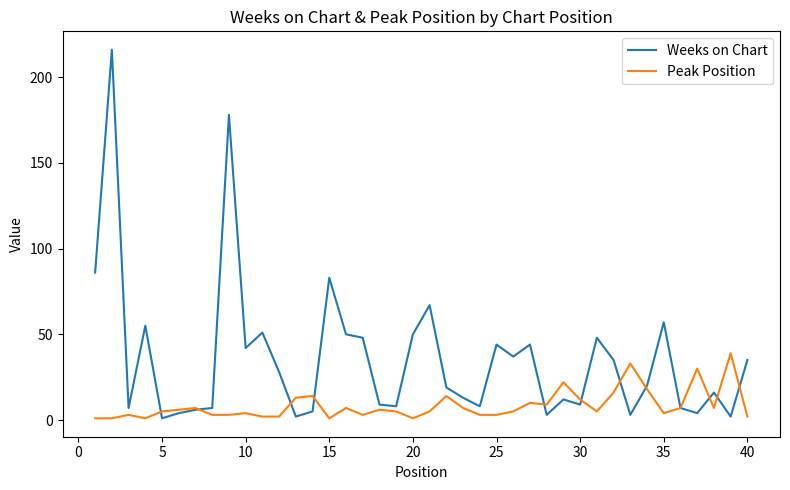

What is the greatest value displayed?

216